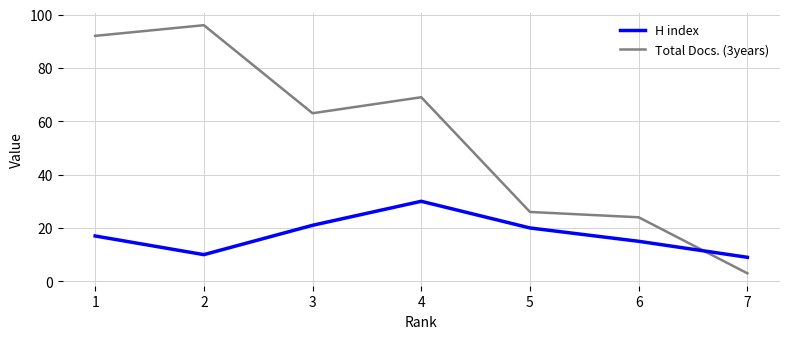

What is the difference between the second highest and second lowest values in the H index series?

11